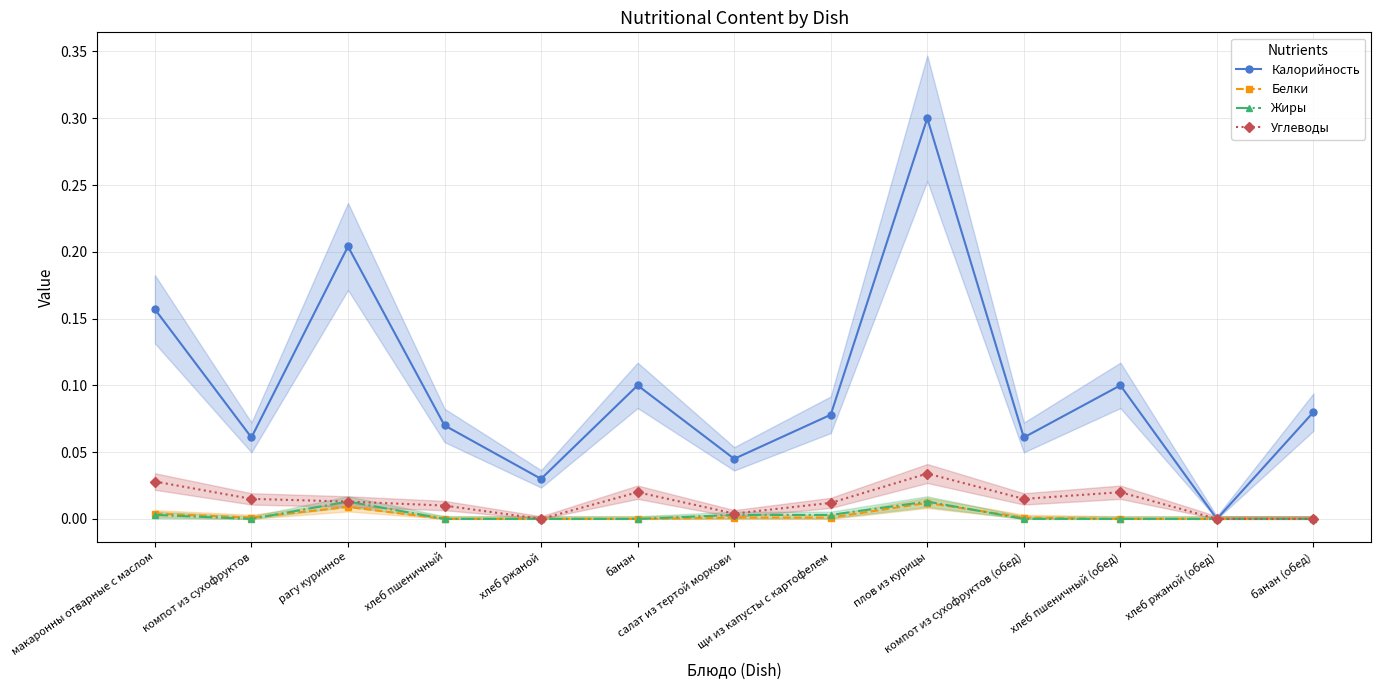

The value of Калорийность at рагу куринное is 0.2. True or false?

True